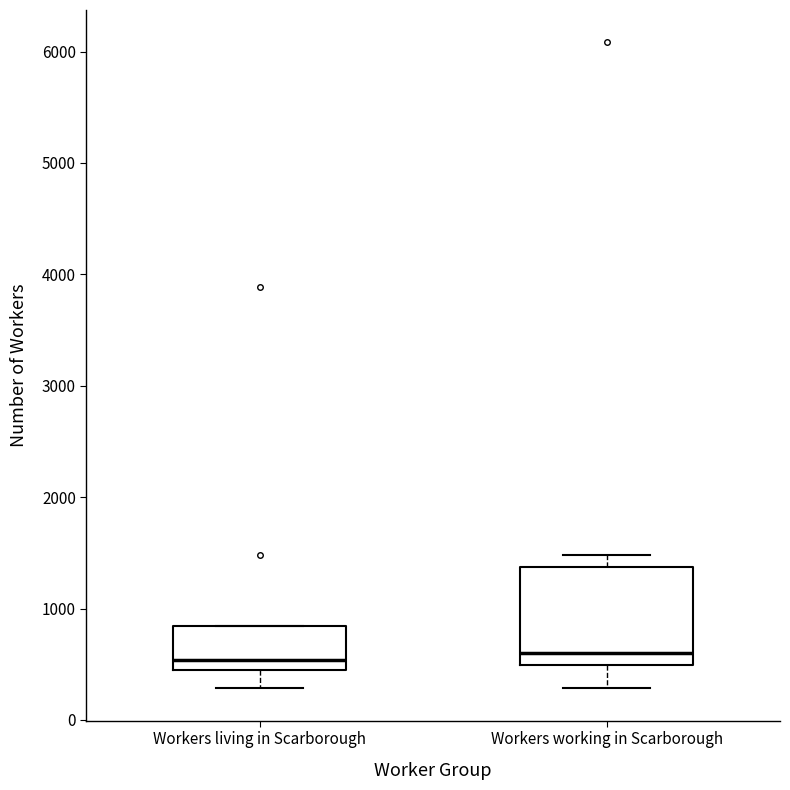

Reading left to right, read every box against the y-axis: the position of its median line, the range the box covers, and the ends of its whiskers. The values are not printed on the chart, so give them approximately, as read against the axis.

Workers living in Scarborough: median 500 (just above the box's lower edge), box 500 to 800, whiskers 300 to 800
Workers working in Scarborough: median 600, box 500 to 1400, whiskers 300 to 1500